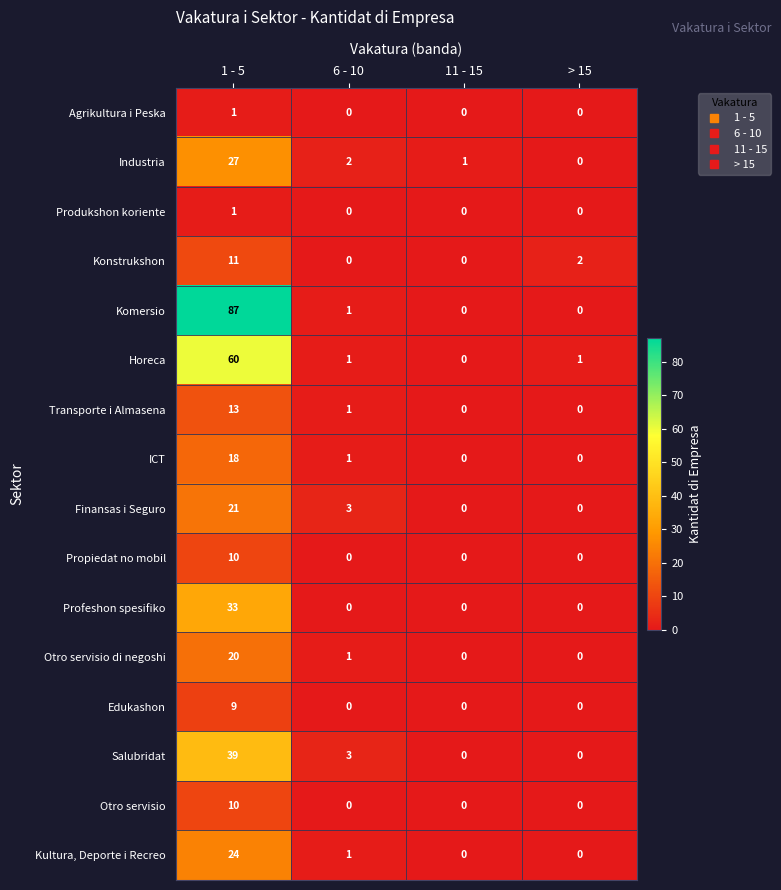

Which series has the largest total across all categories?

Komersio